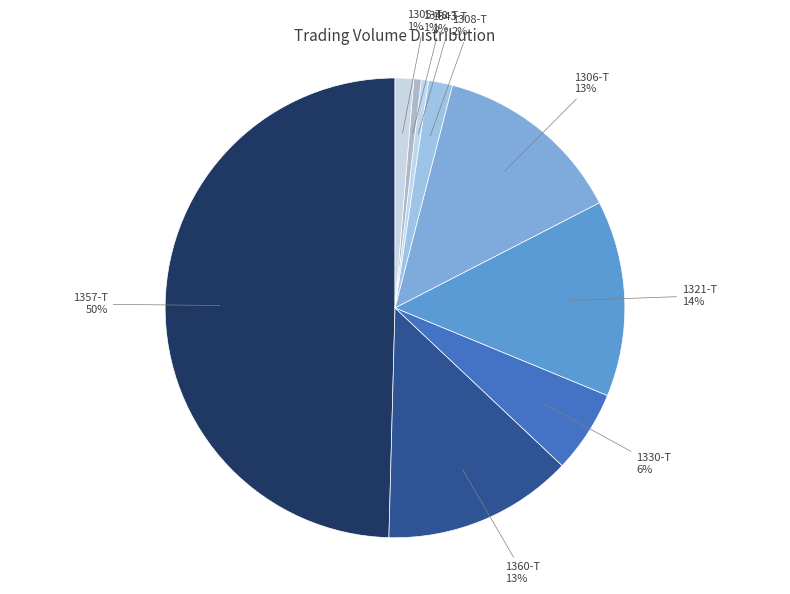

Does 1360-T account for over 50% of the chart?

No